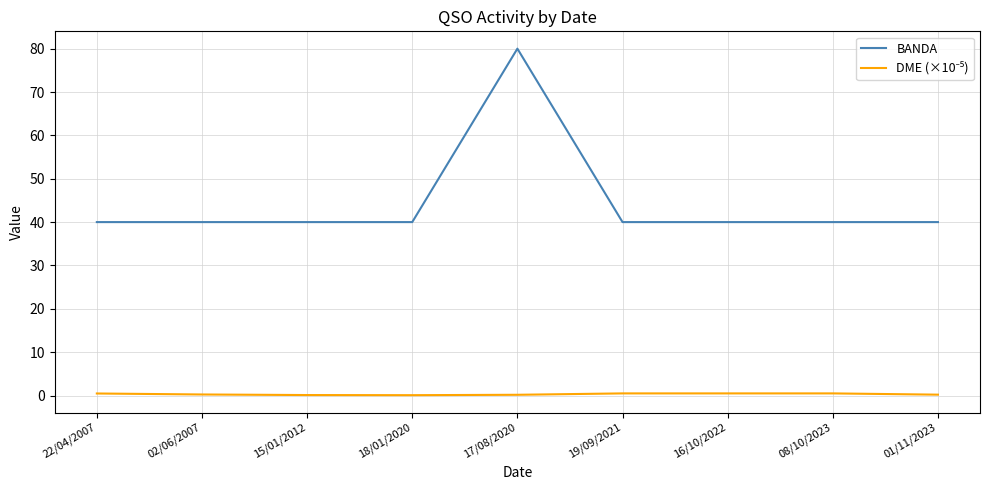

Which series has the largest total across all categories?

BANDA